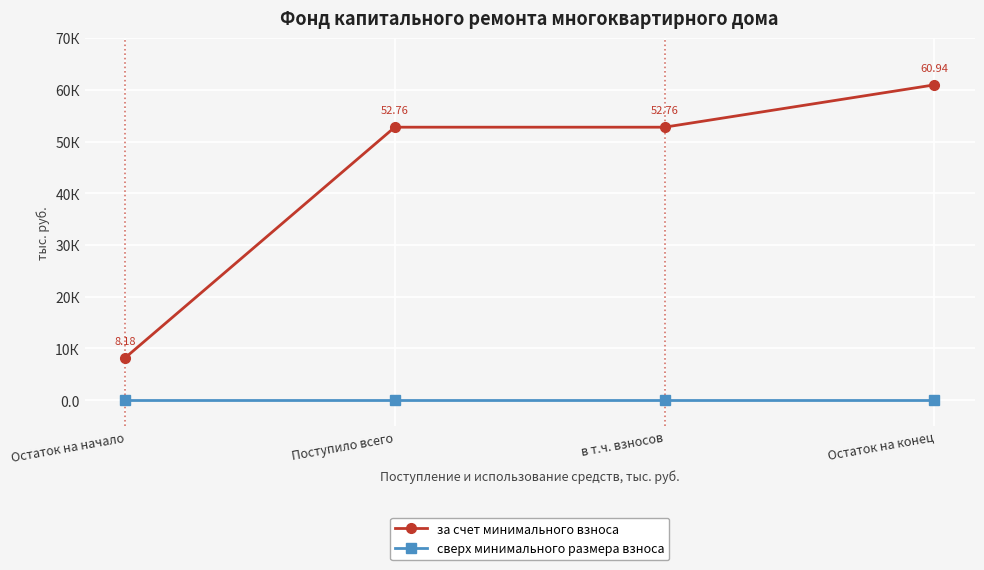

What is the label of the 2nd point from the right?

в т.ч. взносов